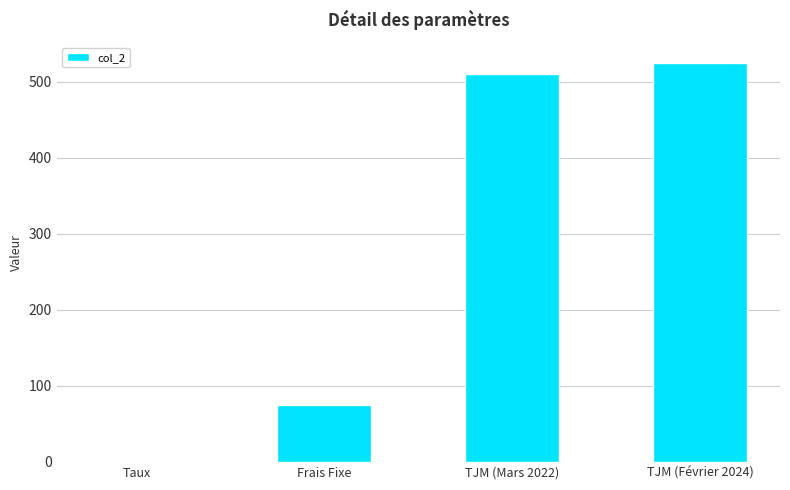

Are the bars grouped side by side (vs. stacked)?

No